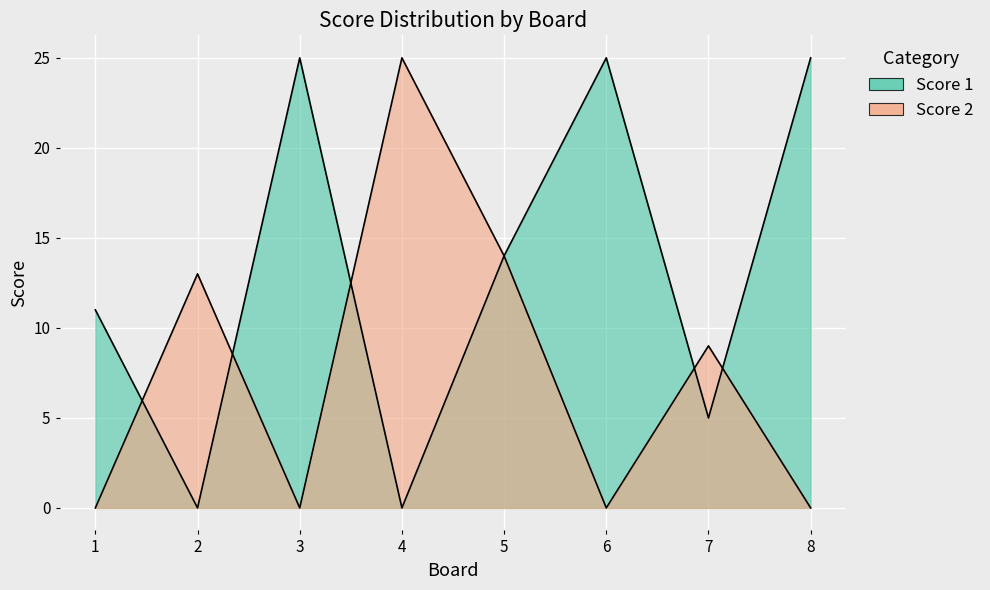

What is the greatest value displayed?

25